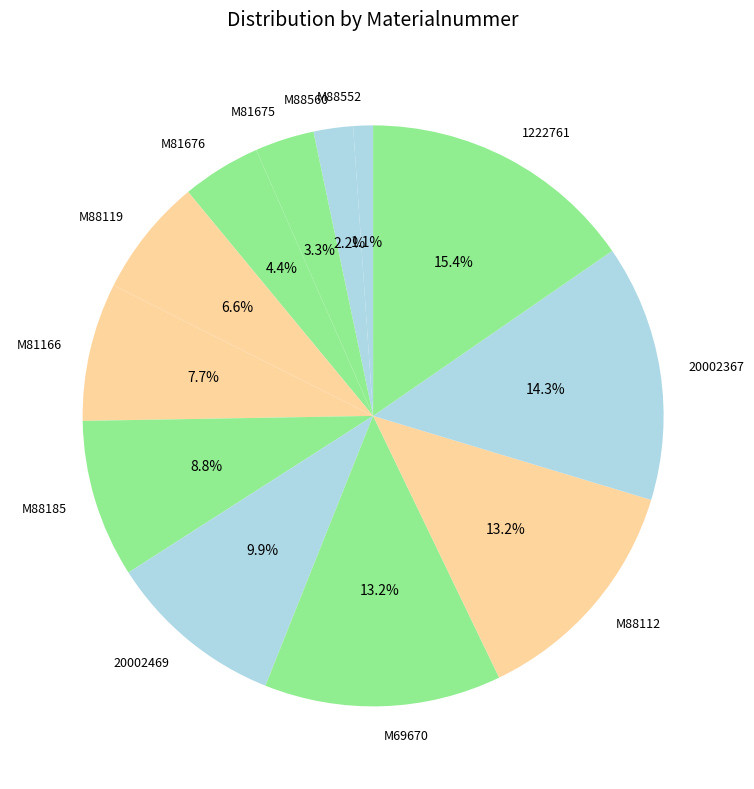

Count the number of slices in the pie.

12